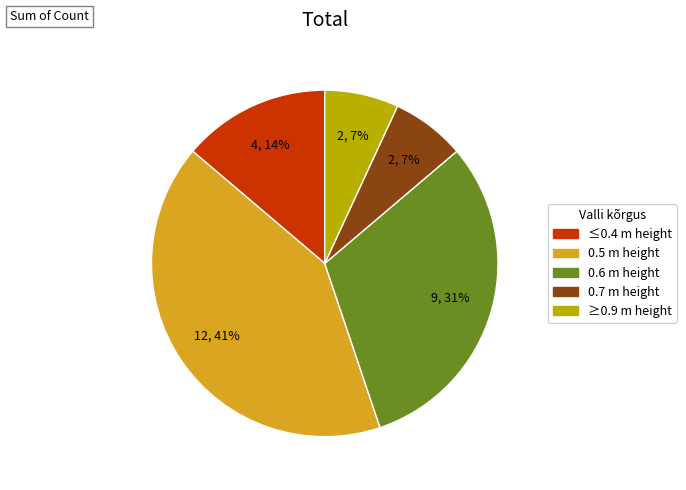

What is the largest slice in the pie chart?

0.5 m height